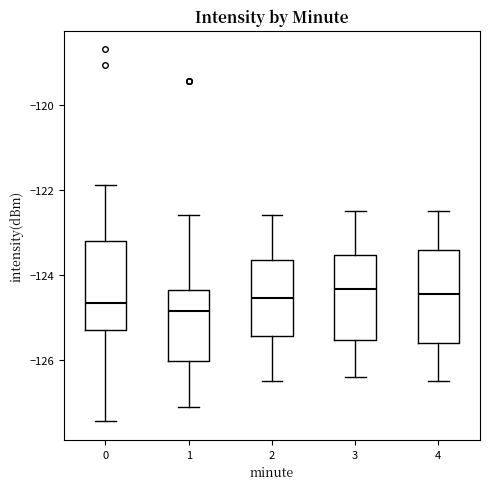

Reading left to right, read every box against the y-axis: the position of its median line, the range the box covers, and the ends of its whiskers. The values are not printed on the chart, so give them approximately, as read against the axis.

0: median -124.6, box -125.4 to -123.2, whiskers -127.4 to -121.8
1: median -124.8, box -126.0 to -124.4, whiskers -127.2 to -122.6
2: median -124.6, box -125.4 to -123.6, whiskers -126.4 to -122.6
3: median -124.4, box -125.6 to -123.6, whiskers -126.4 to -122.4
4: median -124.4, box -125.6 to -123.4, whiskers -126.4 to -122.4